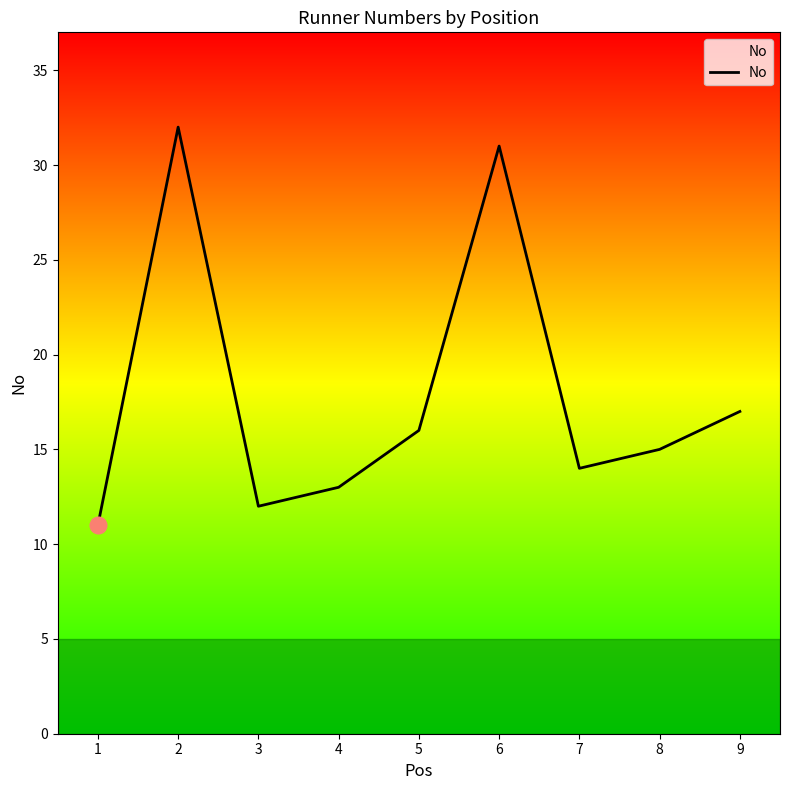

How many categories are shown in the chart?

9